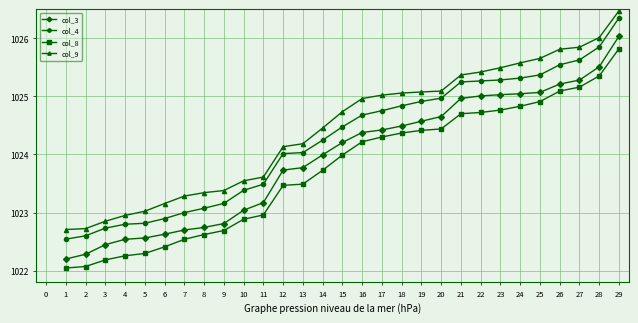

Which series has the largest total across all categories?

col_9